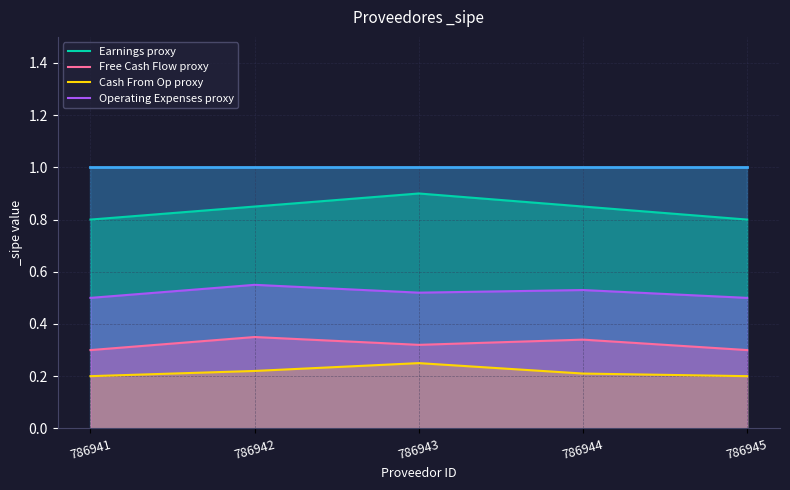

Rank the series by their average value, from highest to lowest.

Earnings proxy, Operating Expenses proxy, Free Cash Flow proxy, Cash From Op proxy